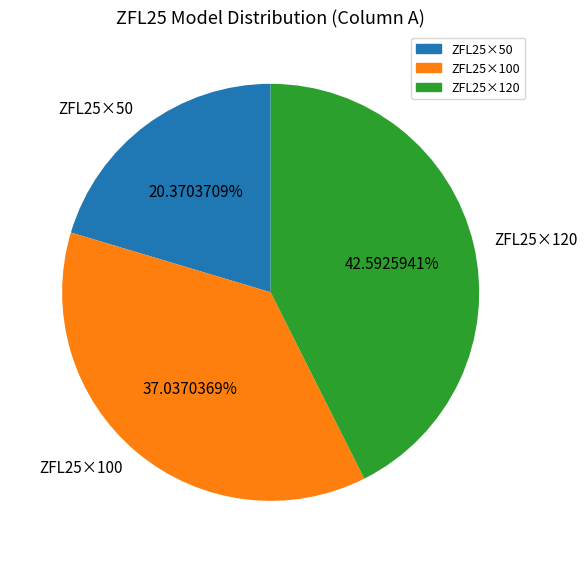

What is the total percentage of ZFL25×100 and ZFL25×50?

57.4%